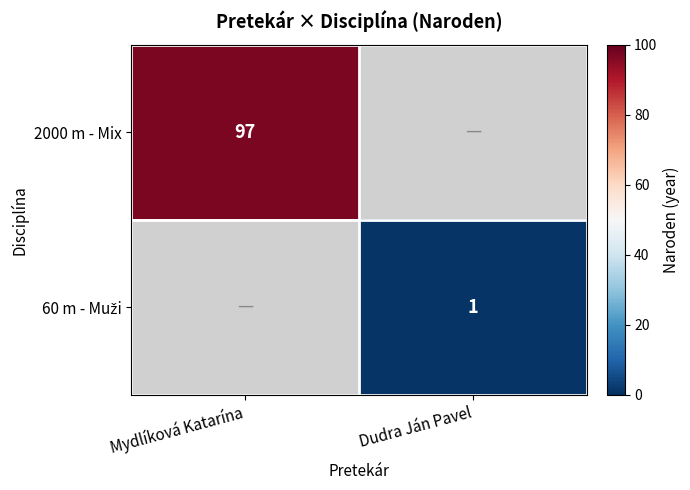

The 2000 m - Mix series shows 97 at Mydlíková Katarína. True or false?

True